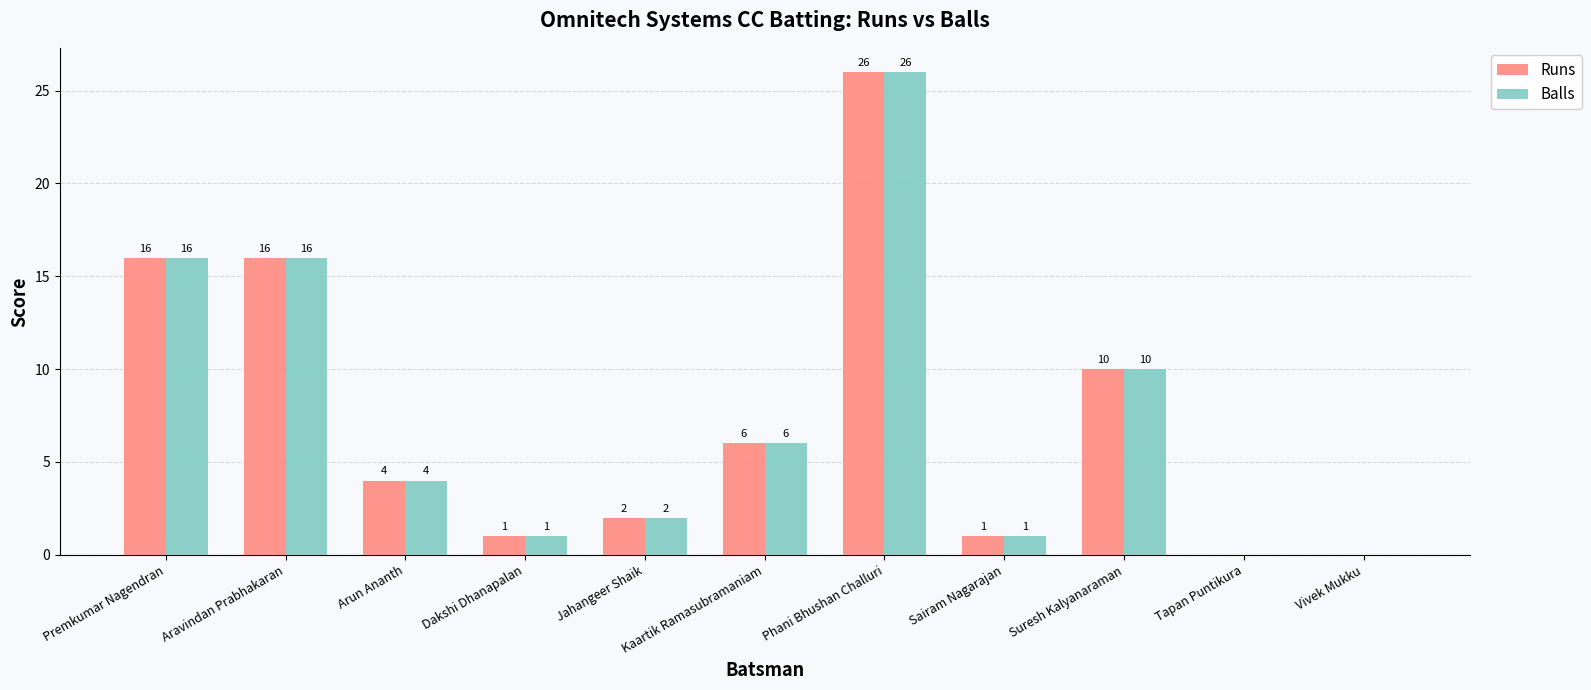

Is the value of Runs at Aravindan Prabhakaran greater than the value of Balls at Jahangeer Shaik?

Yes